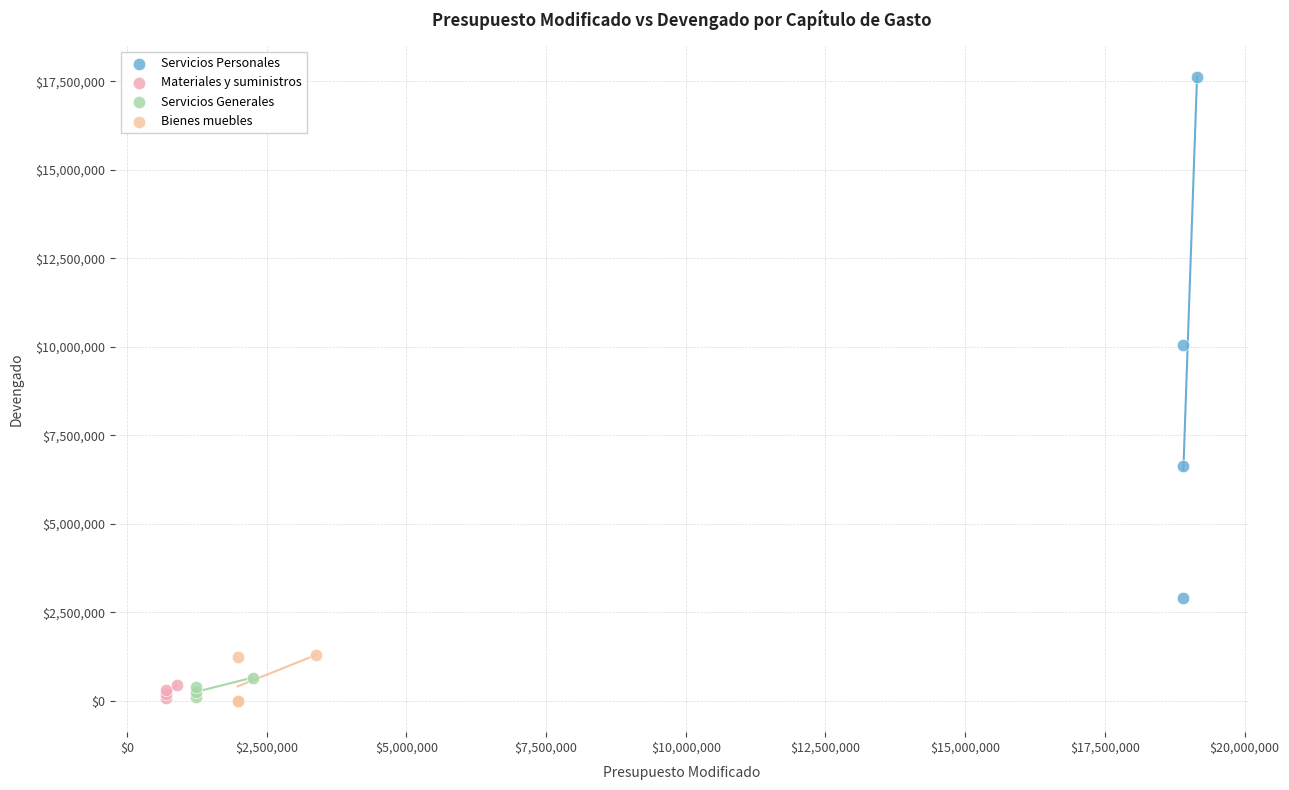

Which series has the widest spread of Y values?

Servicios Personales